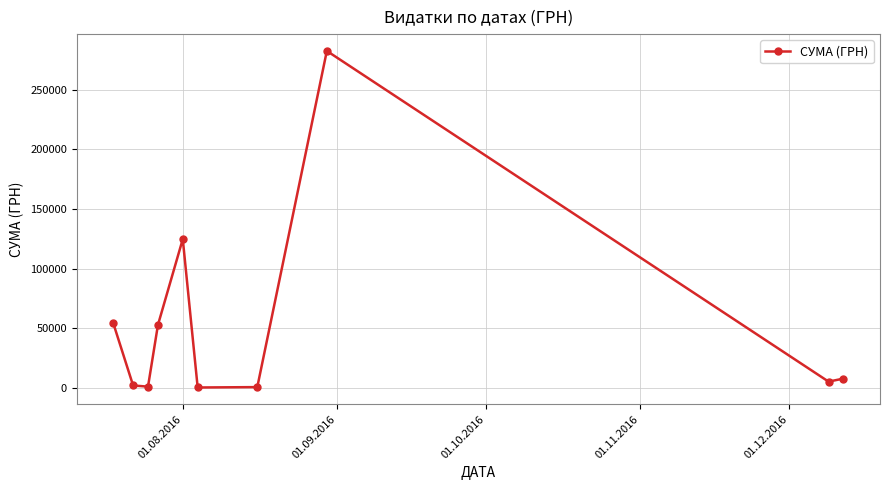

What is the greatest value displayed?

282495.1